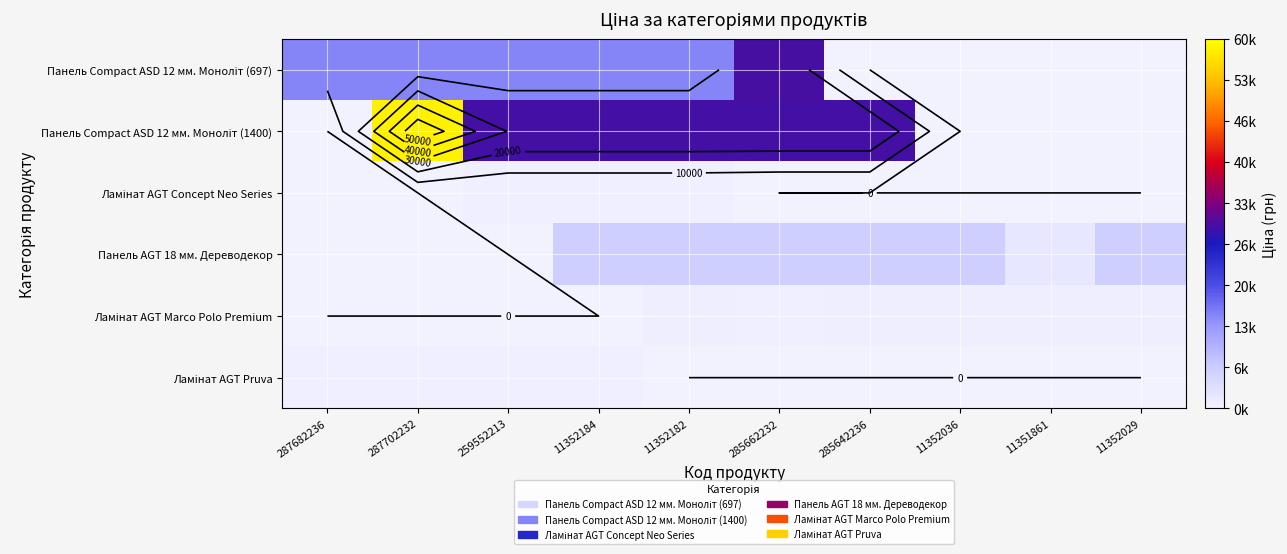

At 287702232, list the series in order from smallest to largest.

Ламінат AGT Concept Neo Series, Панель AGT 18 мм. Дереводекор, Ламінат AGT Marco Polo Premium, Ламінат AGT Pruva, Панель Сompact ASD 12 мм. Моноліт (697), Панель Сompact ASD 12 мм. Моноліт (1400)